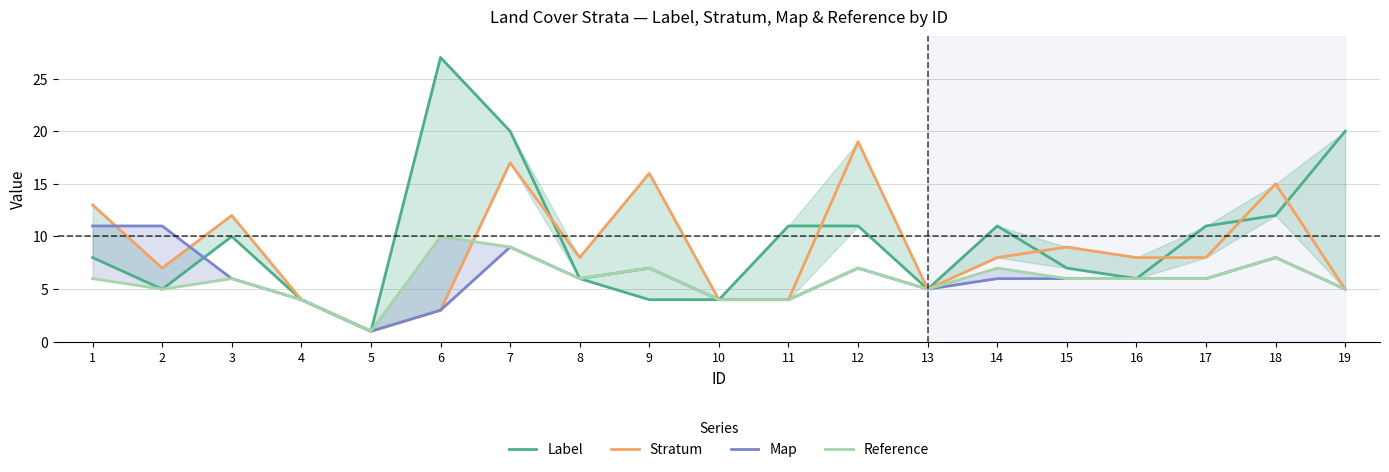

Is this an area chart (filled region under the line)?

No